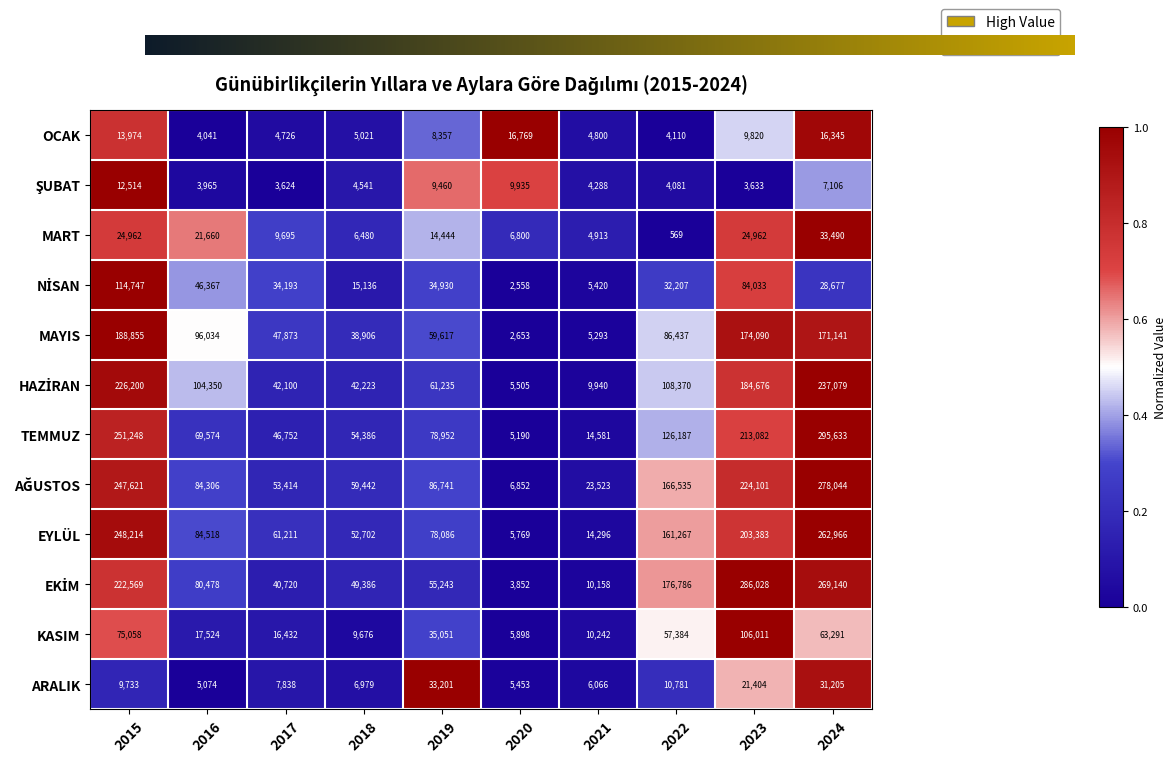

What is the sum of all EYLÜL values?

1172412